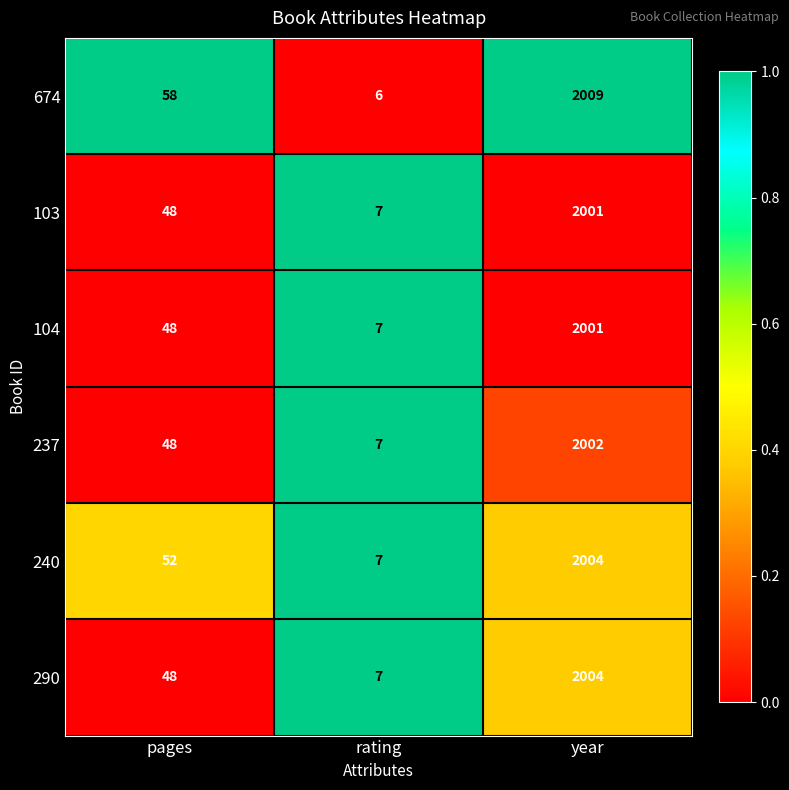

Which series has the largest total across all categories?

674